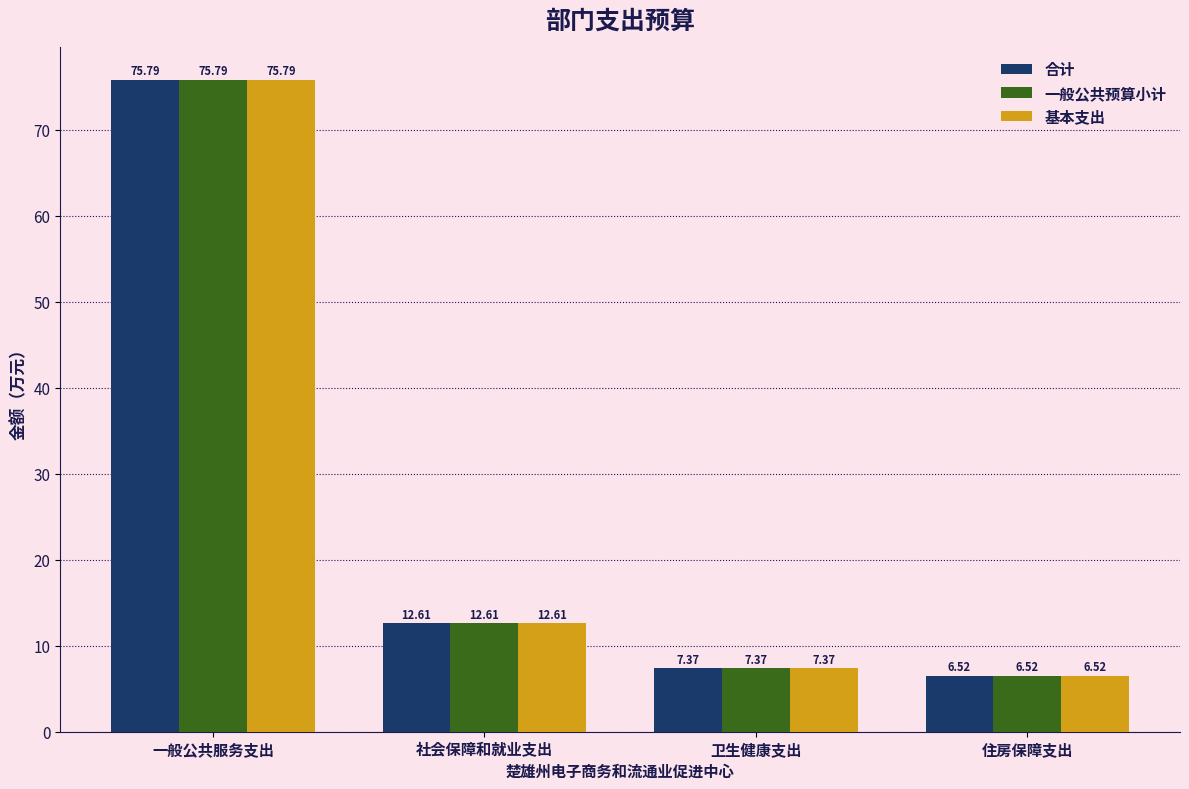

Is it true that 基本支出 equals 6.5 at 住房保障支出?

True